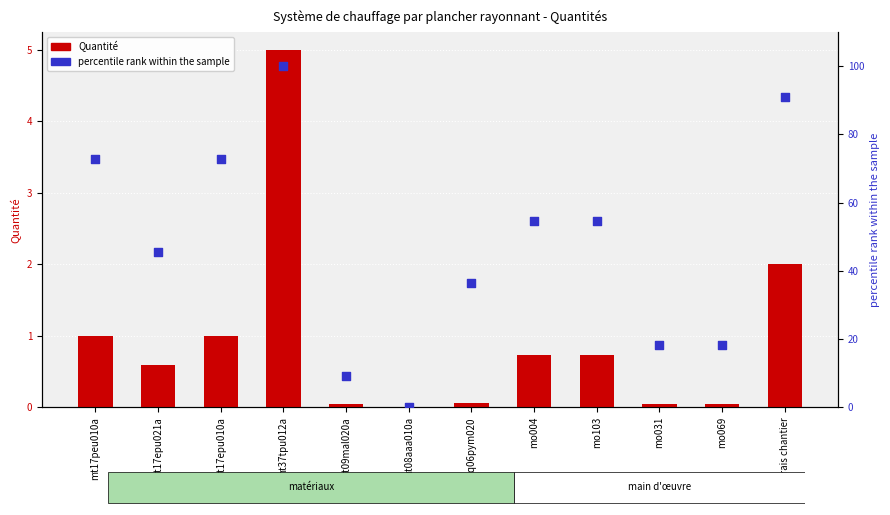

At which category is the sum across all series the highest?

mt37tpu012a